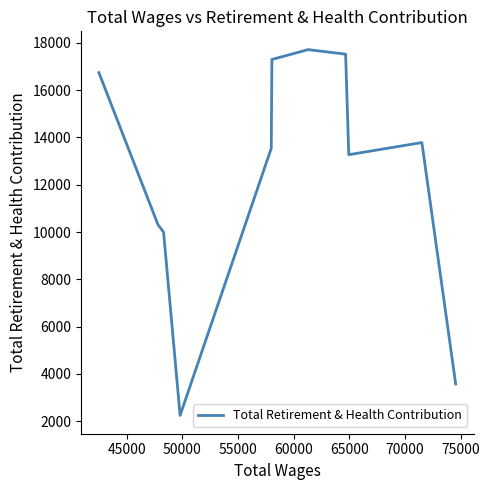

What is the difference between the maximum and minimum values?

15460